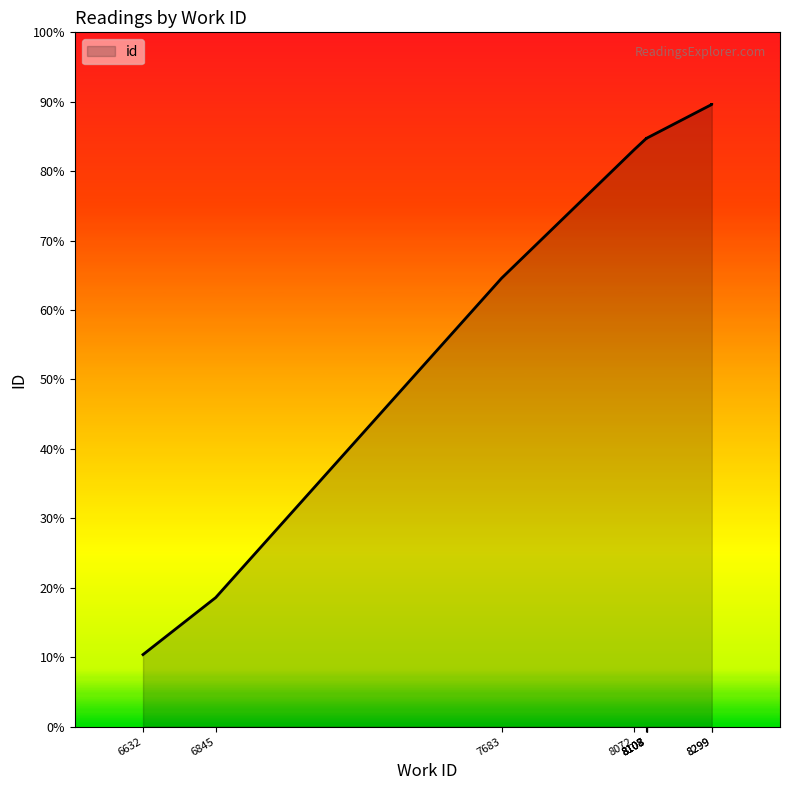

How many series are shown in this chart?

1